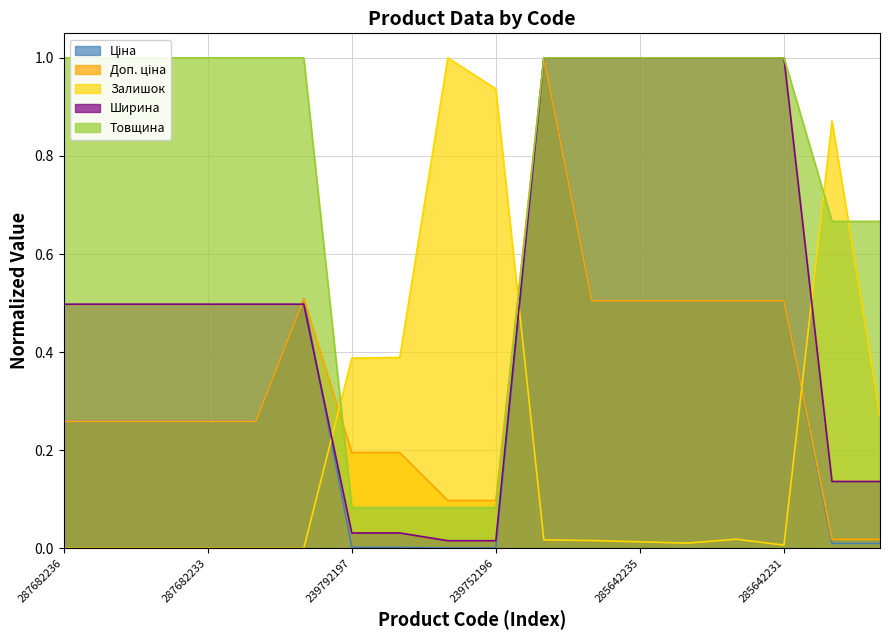

How many lines are shown in the chart?

5